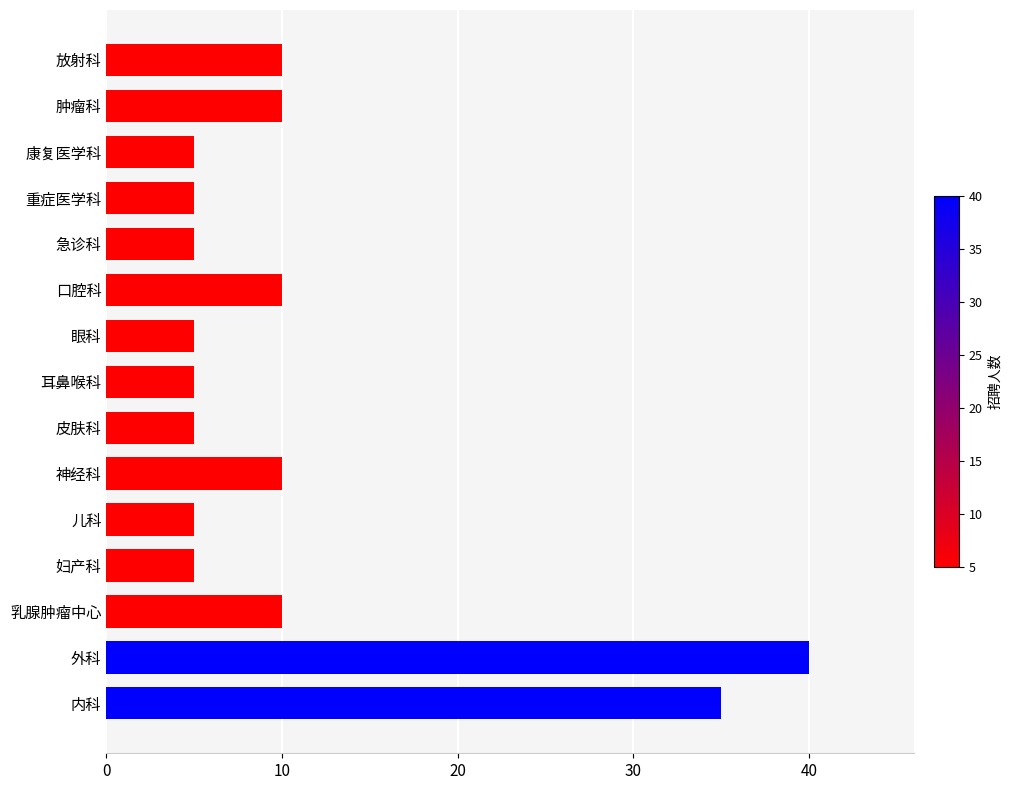

Between 耳鼻喉科 and 肿瘤科, which is larger?

肿瘤科